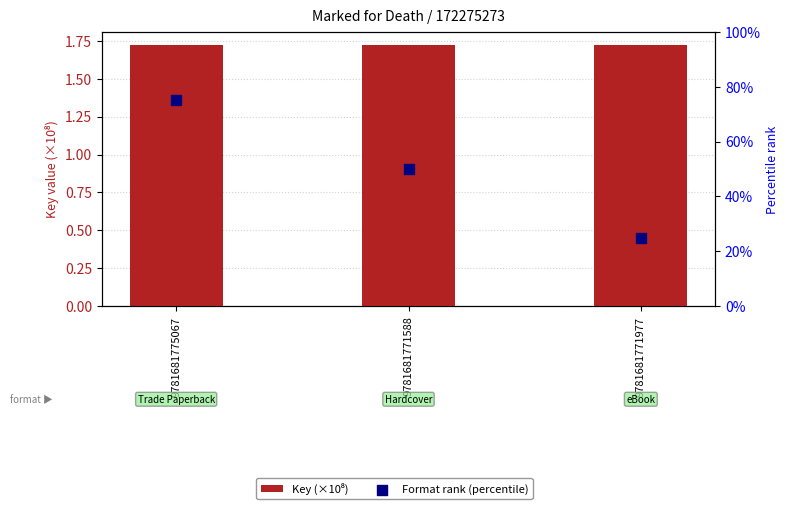

What are all the series names shown in the legend?

Key (×10⁸), Format rank (percentile)